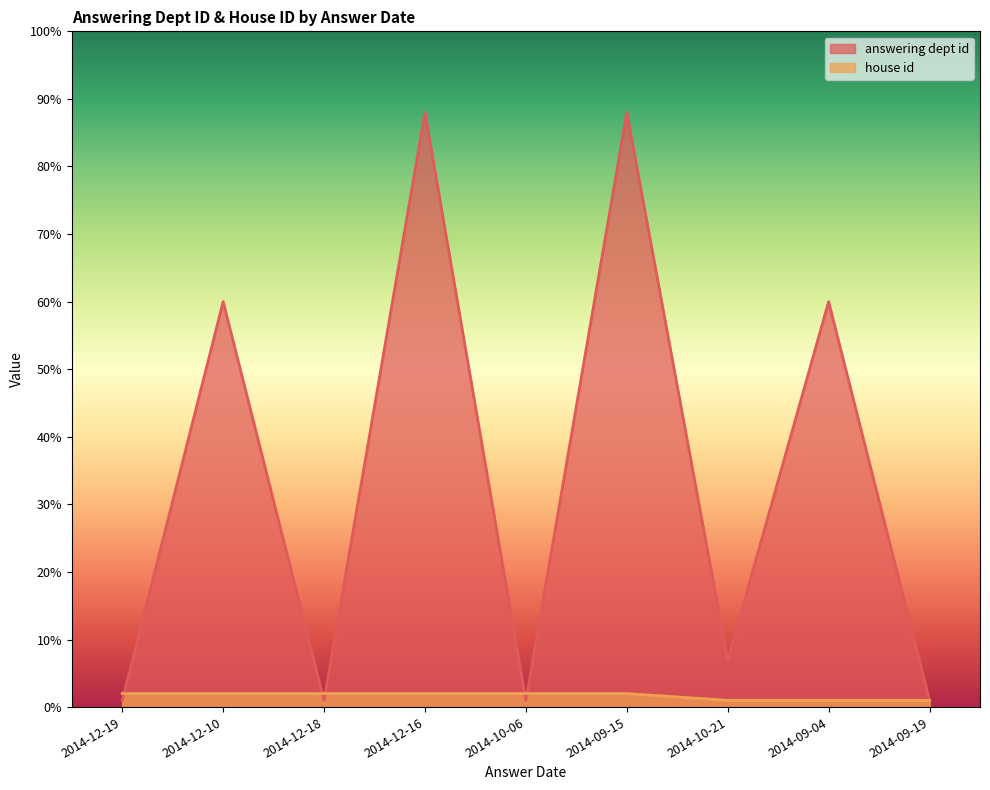

Which series changed the most between 2014-10-21 and 2014-09-19?

answering dept id